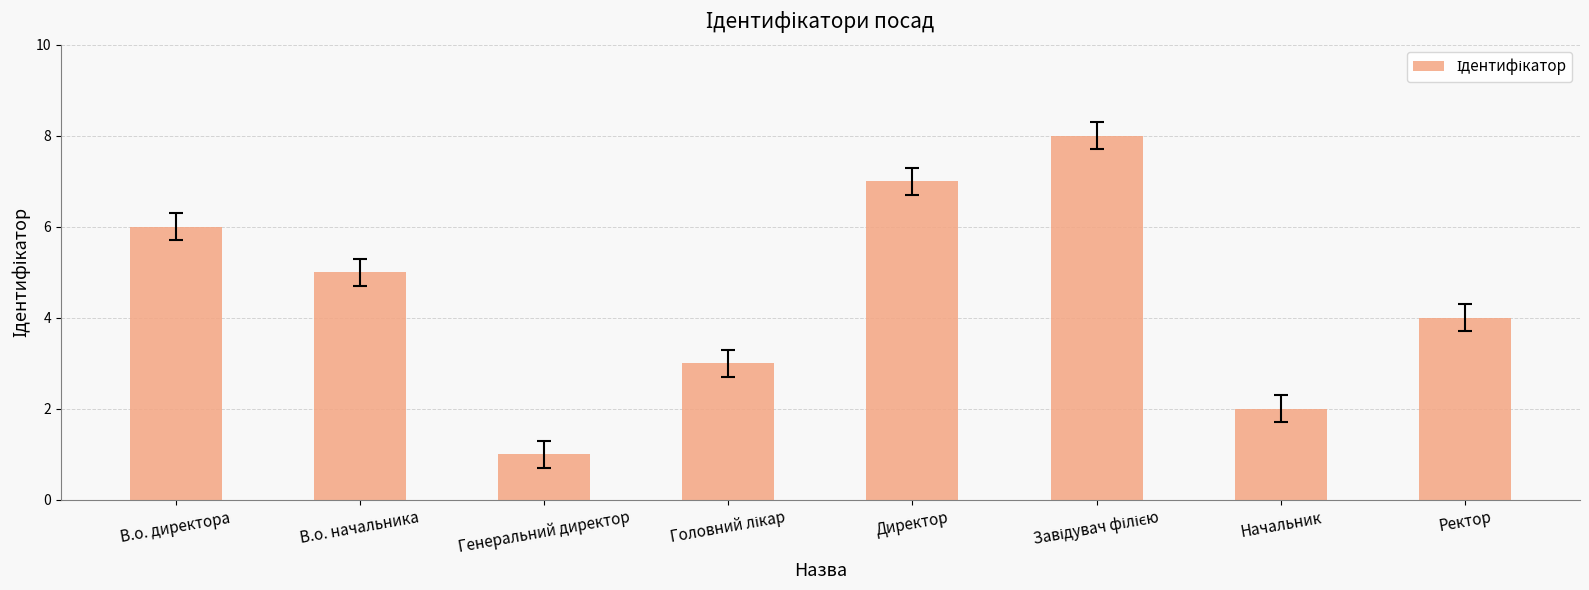

Between Ректор and В.о. директора, which is larger?

В.о. директора